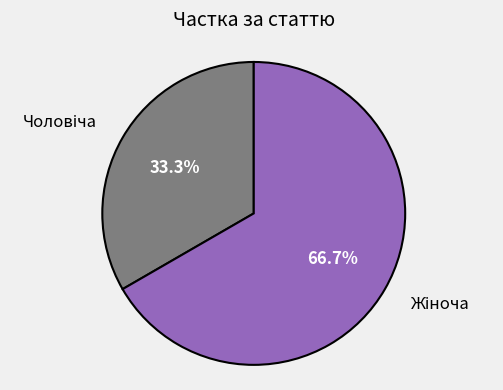

Is there any slice that represents more than half of the pie?

Yes